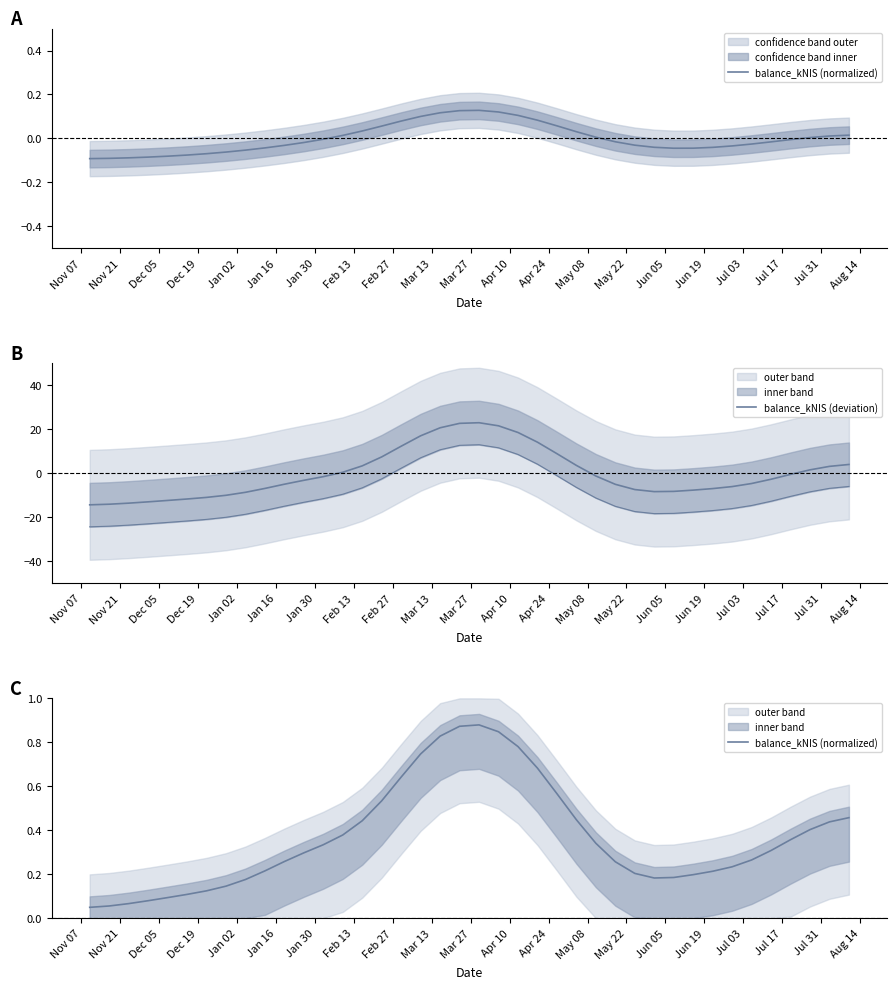

At how many categories does at least one series exceed -13?

40